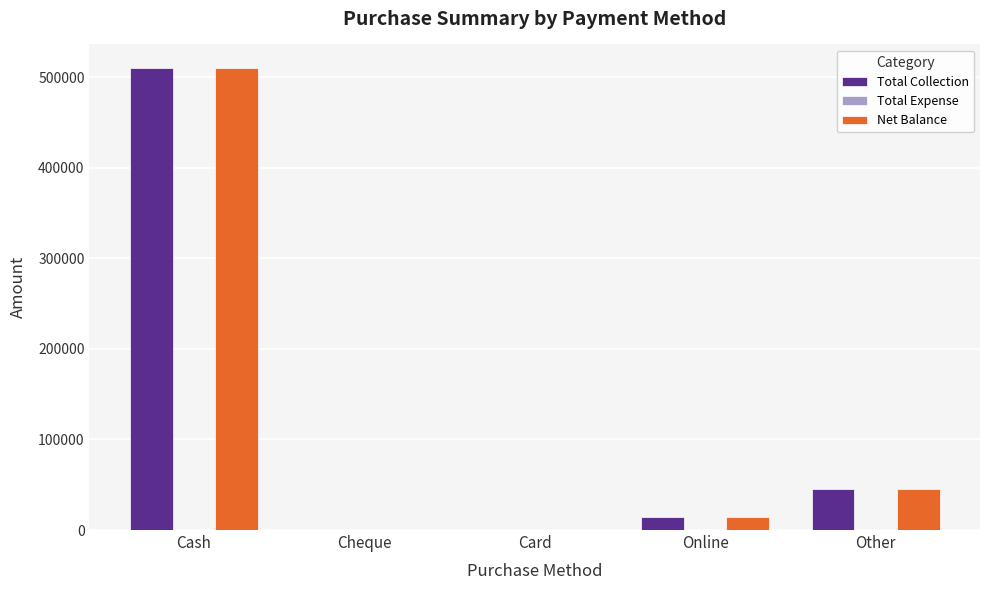

Is the value of Total Collection at Cheque greater than the value of Net Balance at Online?

No